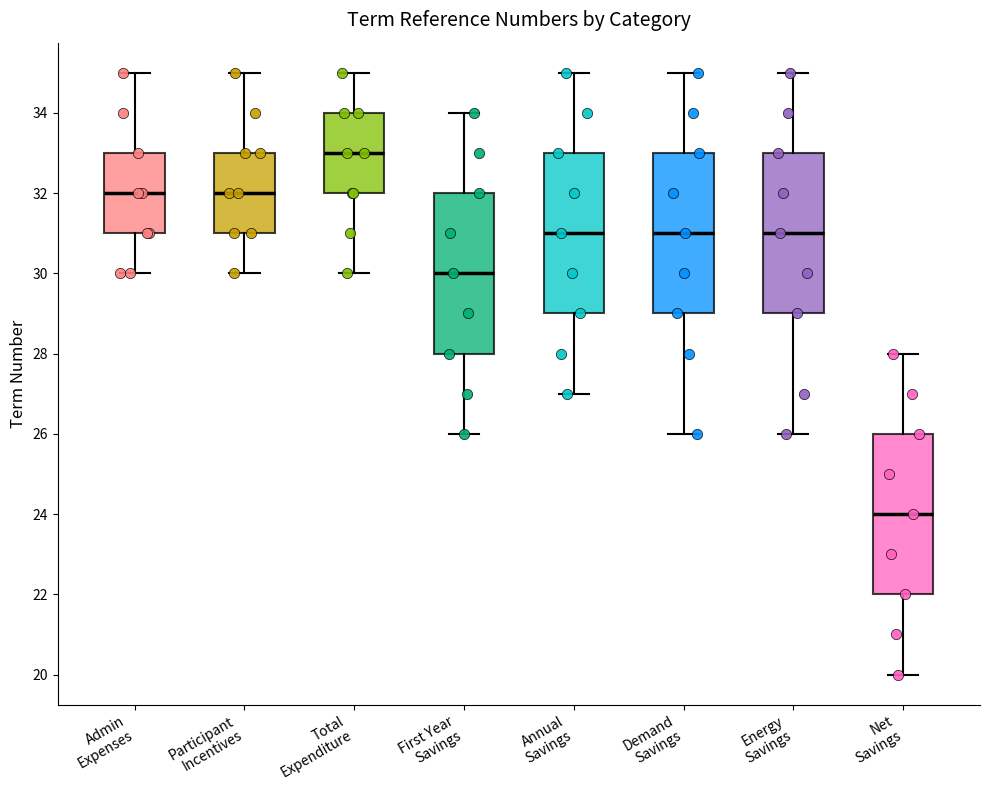

Reading left to right, read every box against the y-axis: the position of its median line, the range the box covers, and the ends of its whiskers. The values are not printed on the chart, so give them approximately, as read against the axis.

Admin Expenses: median 32, box 31 to 33, whiskers 30 to 35
Participant Incentives: median 32, box 31 to 33, whiskers 30 to 35
Total Expenditure: median 33, box 32 to 34, whiskers 30 to 35
First Year Savings: median 30, box 28 to 32, whiskers 26 to 34
Annual Savings: median 31, box 29 to 33, whiskers 27 to 35
Demand Savings: median 31, box 29 to 33, whiskers 26 to 35
Energy Savings: median 31, box 29 to 33, whiskers 26 to 35
Net Savings: median 24, box 22 to 26, whiskers 20 to 28